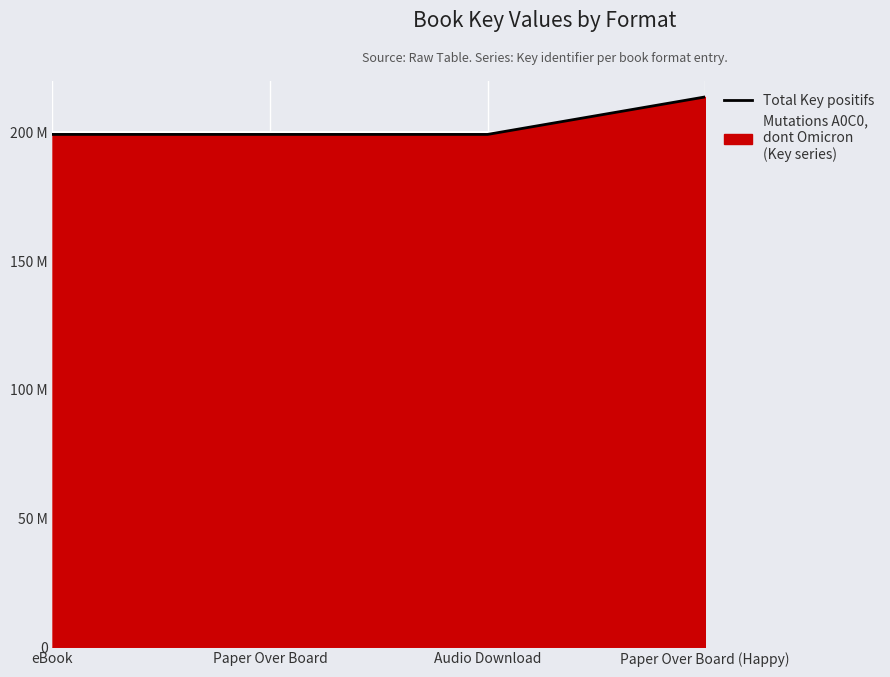

Where is the data nearest to the value 206534972?

eBook